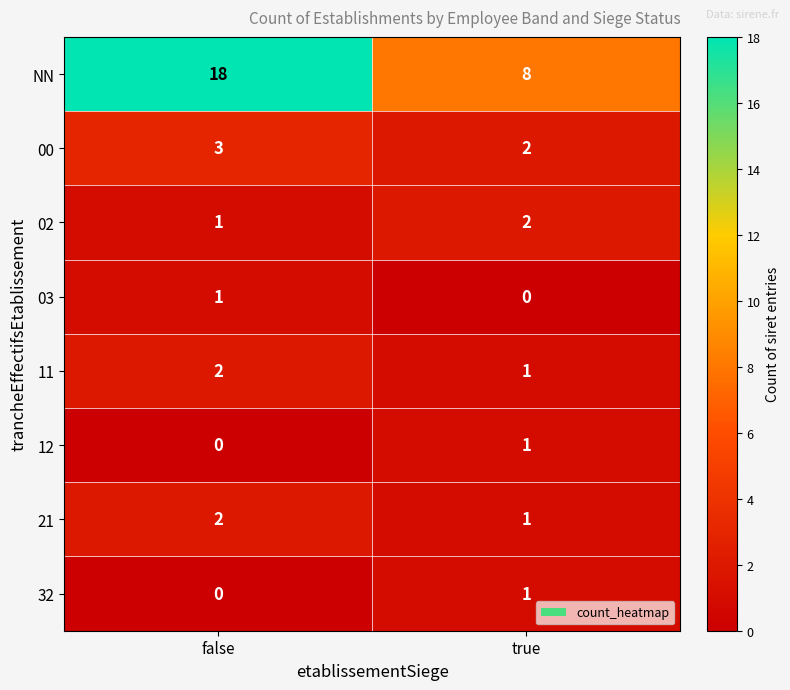

Between false and true, which series saw the biggest shift?

NN